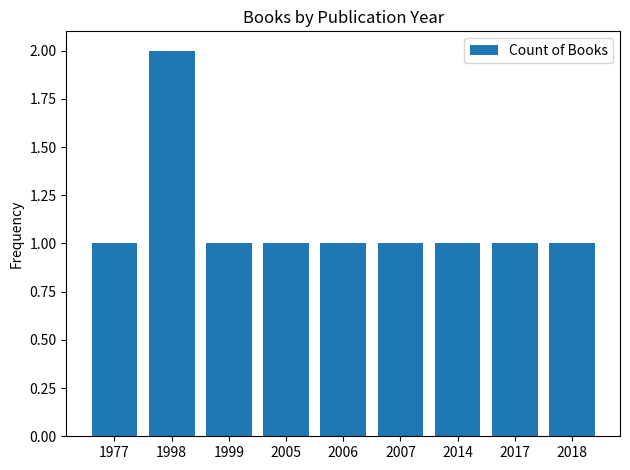

What is the difference between the maximum and second lowest values?

1